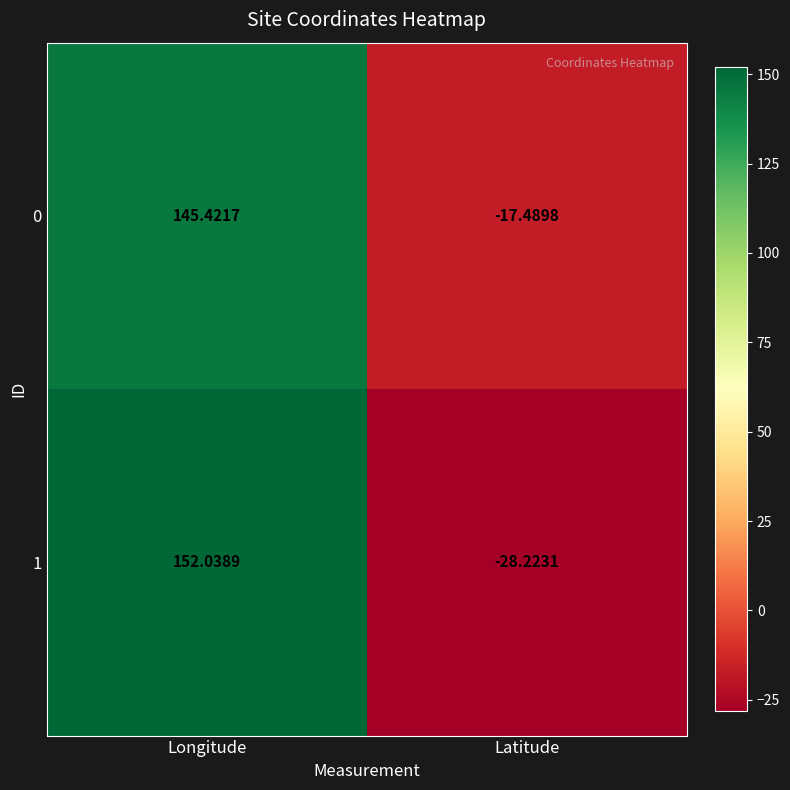

How many values in the 0 series are below 145?

1